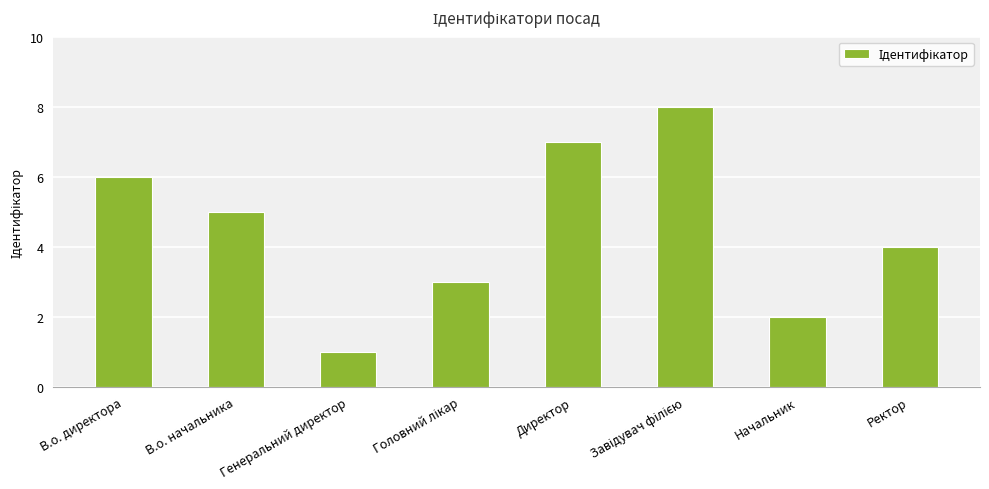

What is the label of the 2nd bar from the left?

В.о. начальника